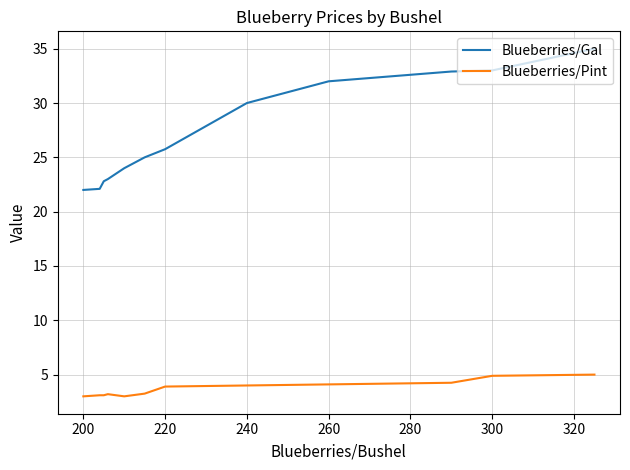

Rank the series by their average value, from highest to lowest.

Blueberries/Gal, Blueberries/Pint